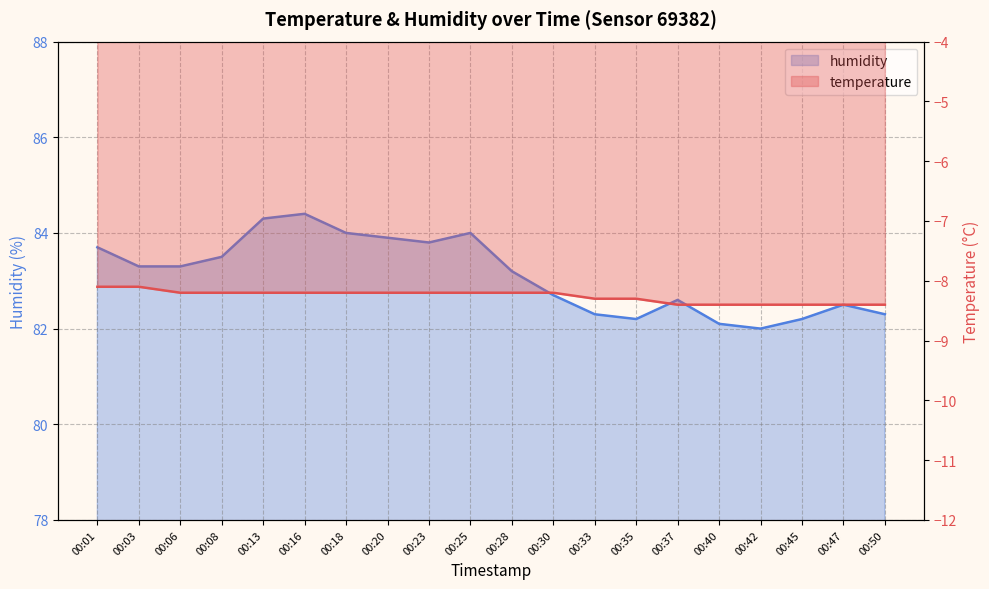

True or false: humidity has more than 1 points higher than both neighbors.

True